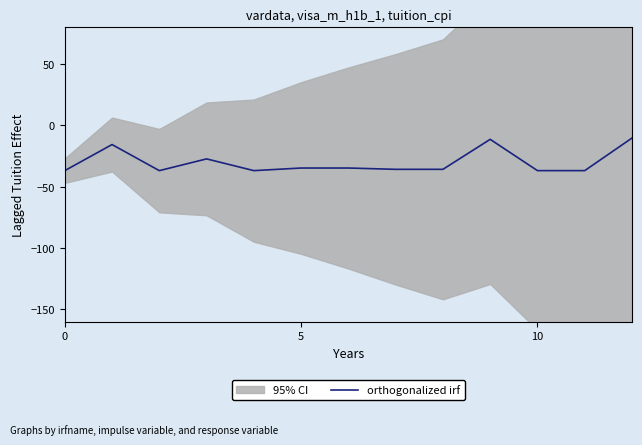

What is the lowest value of the orthogonalized irf series?

-36.9